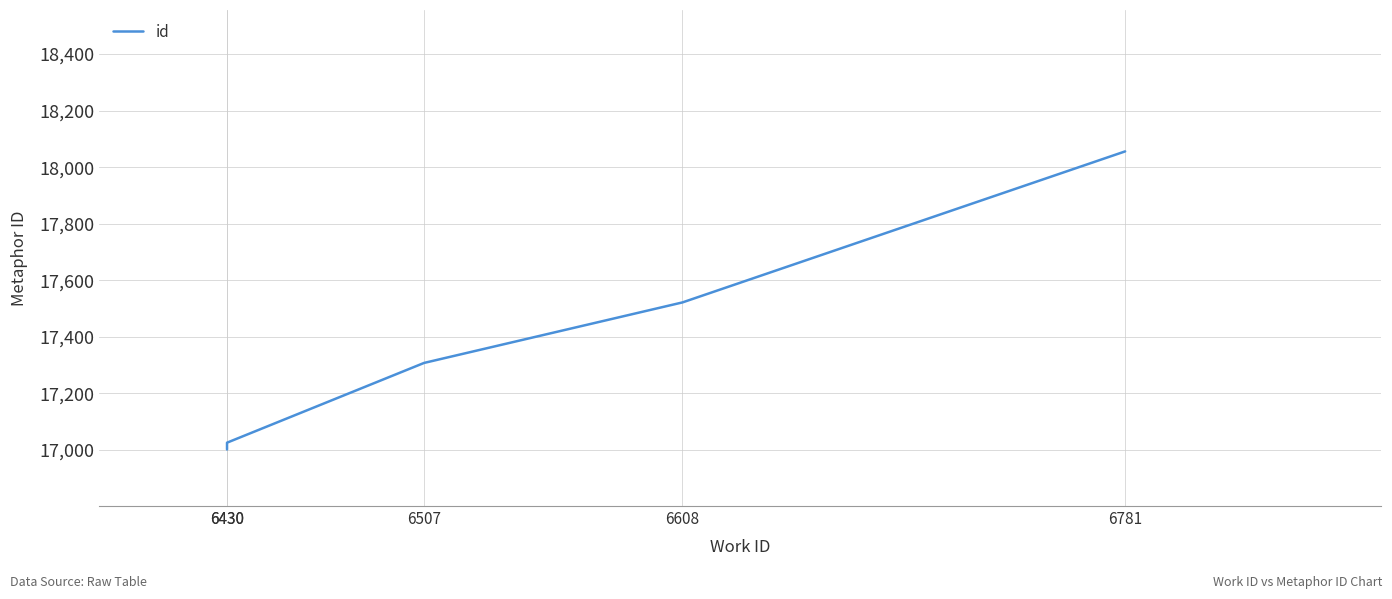

What is the value of the 1st point from the left?

17002